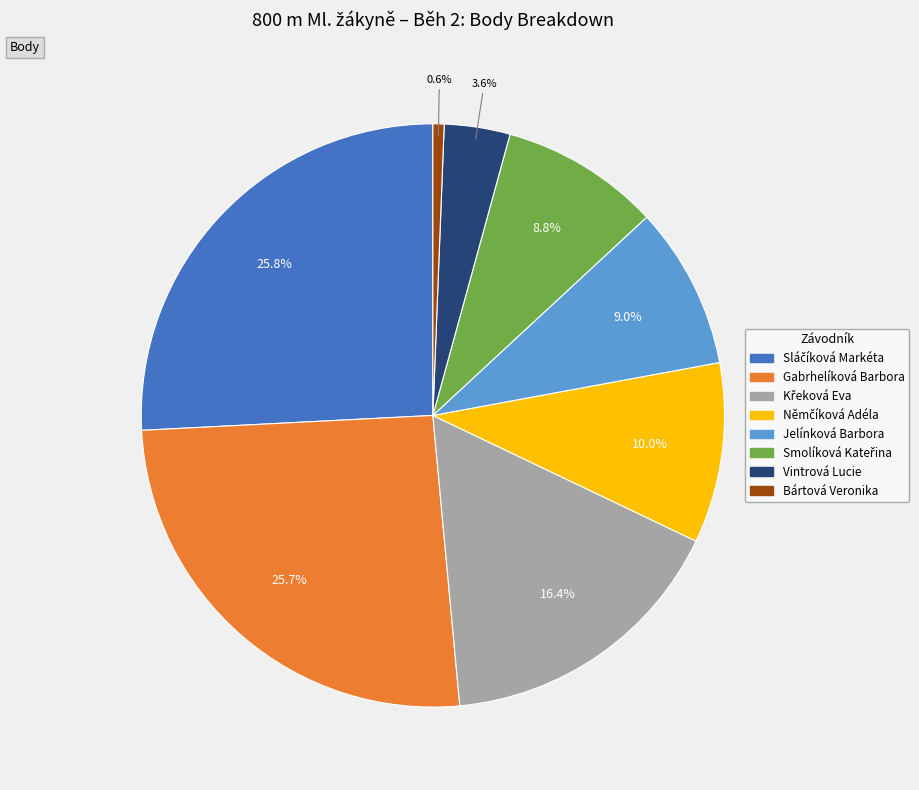

Is there a majority slice in this chart?

No